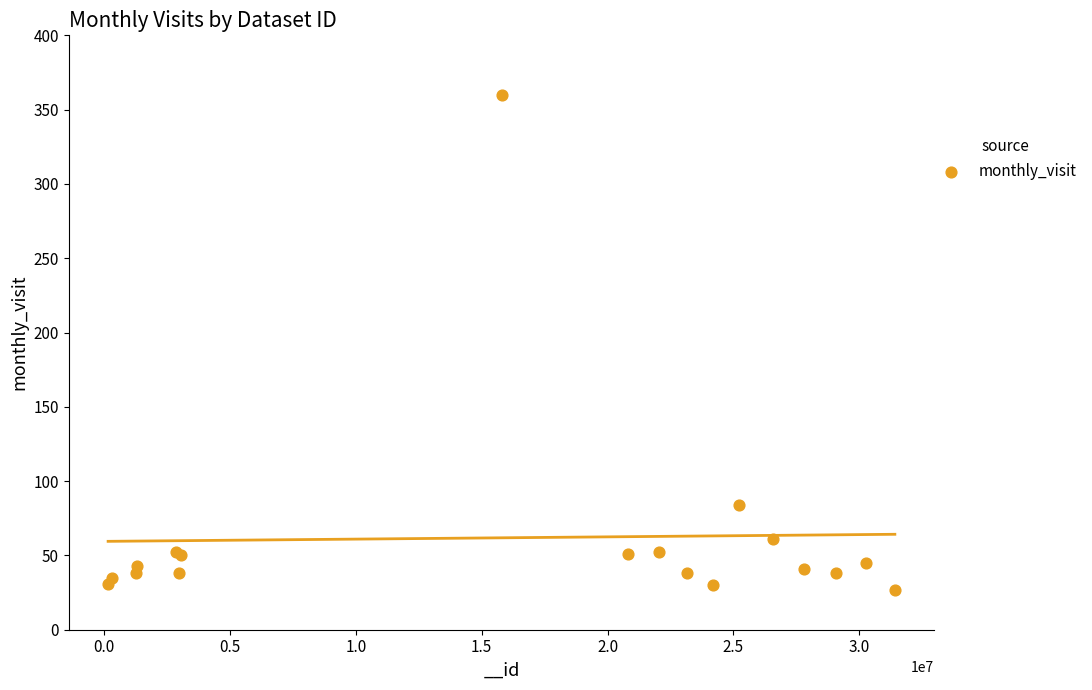

What Y value in the scatter plot is closest to 193?

84